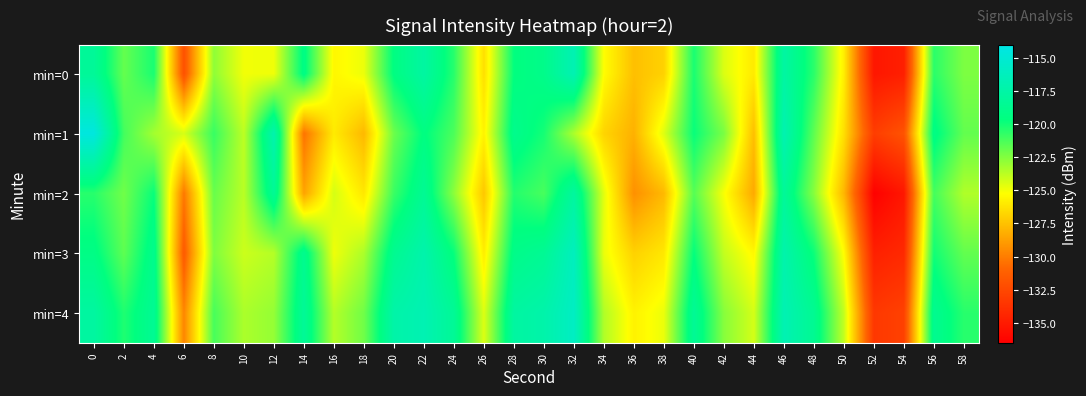

At which category is the sum across all series the highest?

46